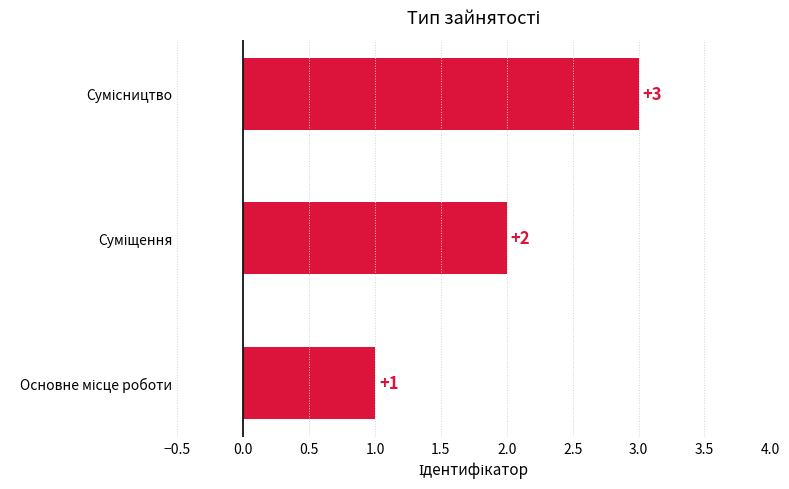

How many values are between 1 and 3?

3